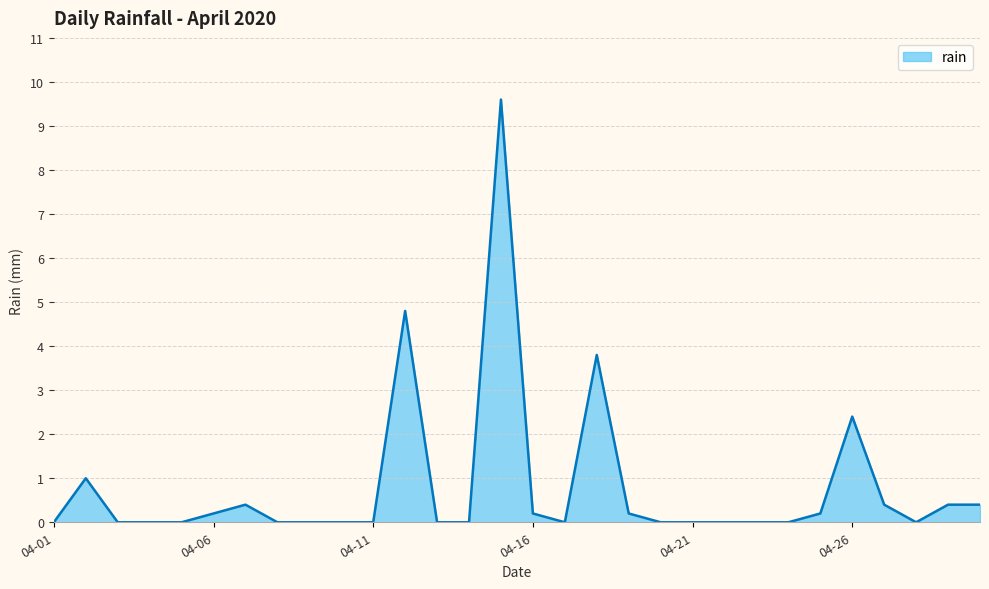

What is the greatest value displayed?

9.6